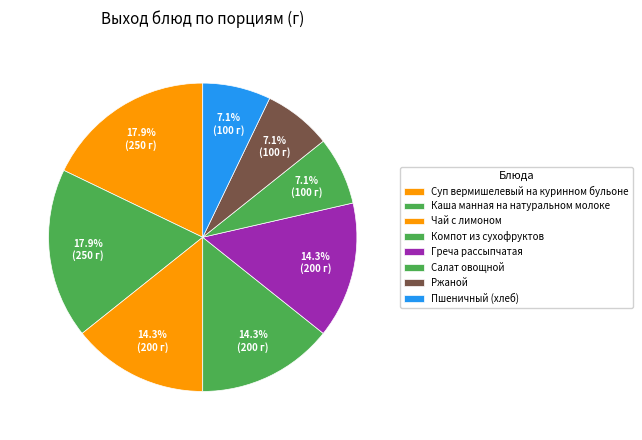

How many segments does this pie chart have?

8